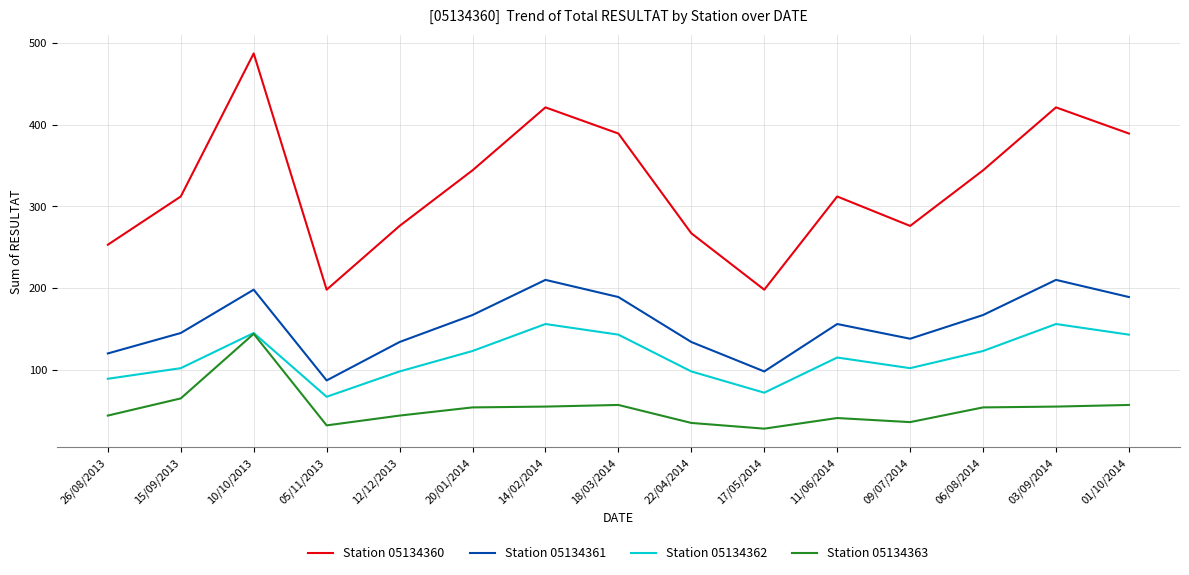

How many lines are shown in the chart?

4